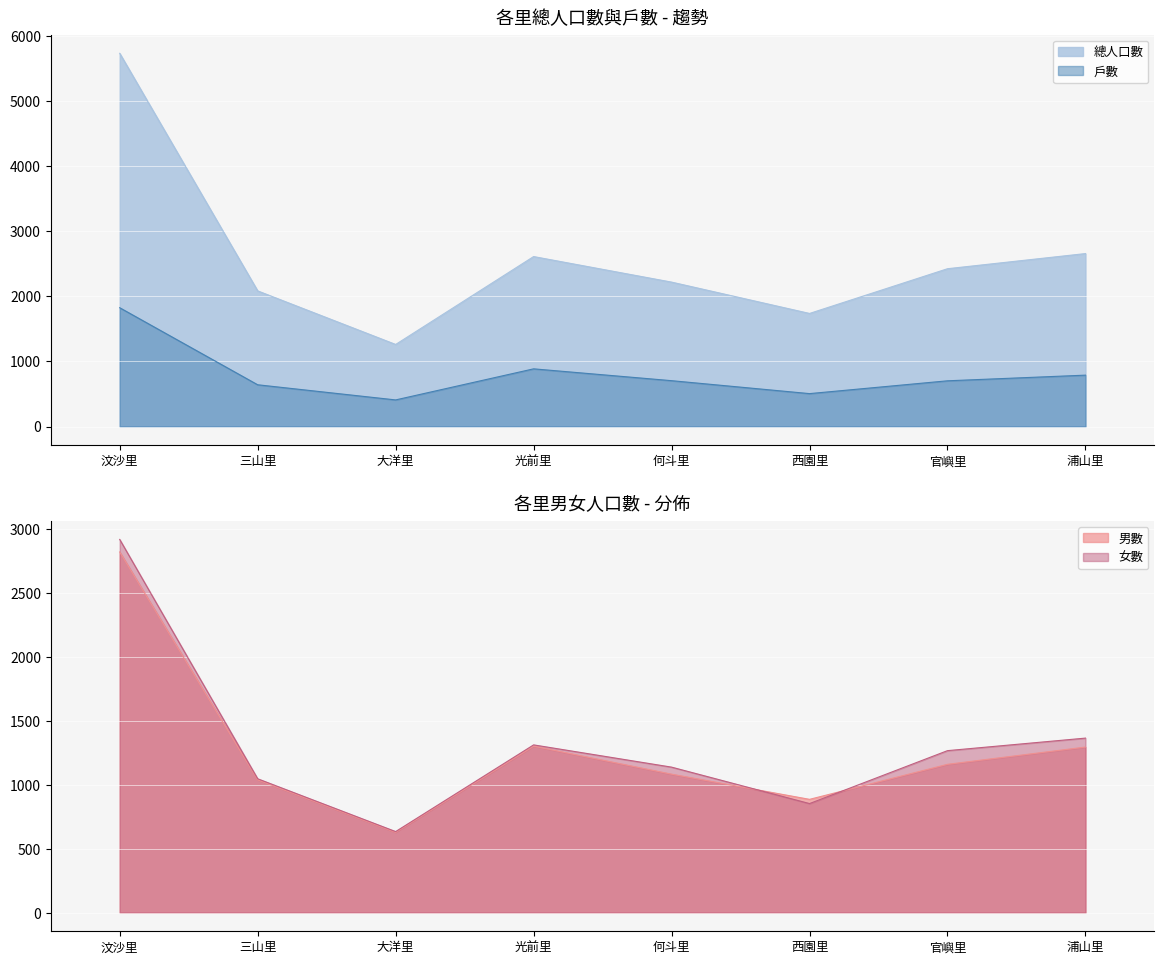

At which category is the sum across all series the highest?

汶沙里